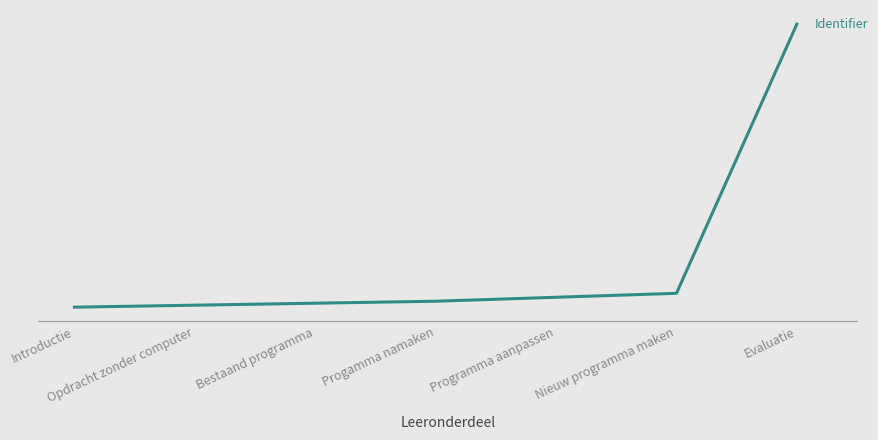

What is the value of the 6th point from the left?

5983128